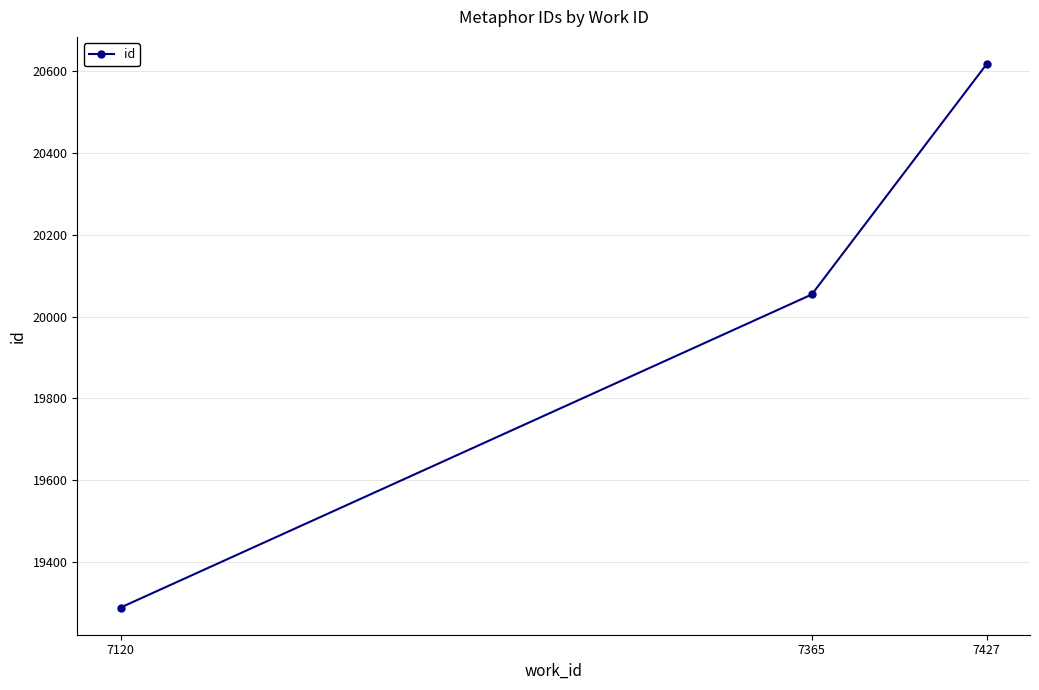

What is the value of the 3rd point from the left?

20617